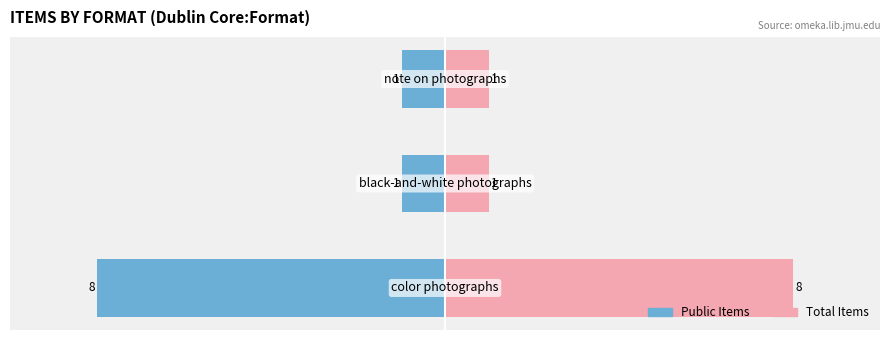

Reading right to left, transcribe all the data shown in this chart.

Public Items: -1	-1	-8
Total Items: 1	1	8